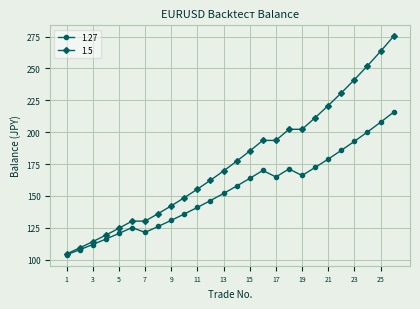

Which series has the largest range (max minus min)?

1.5